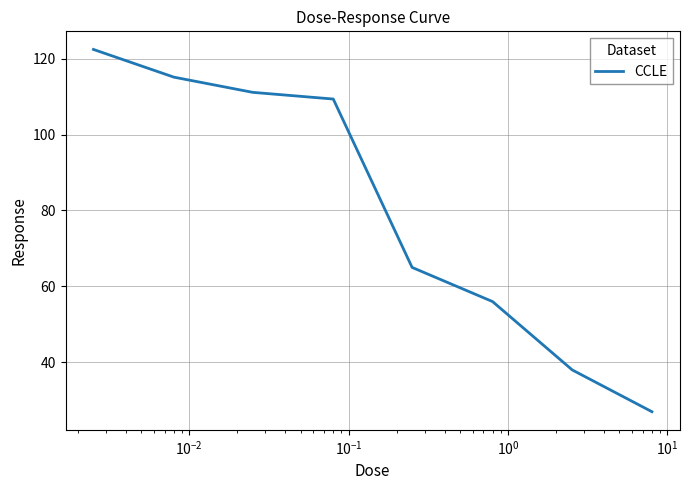

True or false: the data has more than 1 interior local peaks.

False